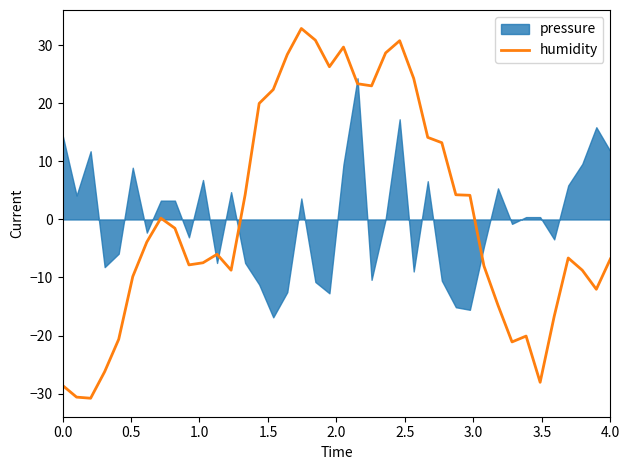

What is the highest value of the humidity series?

32.9